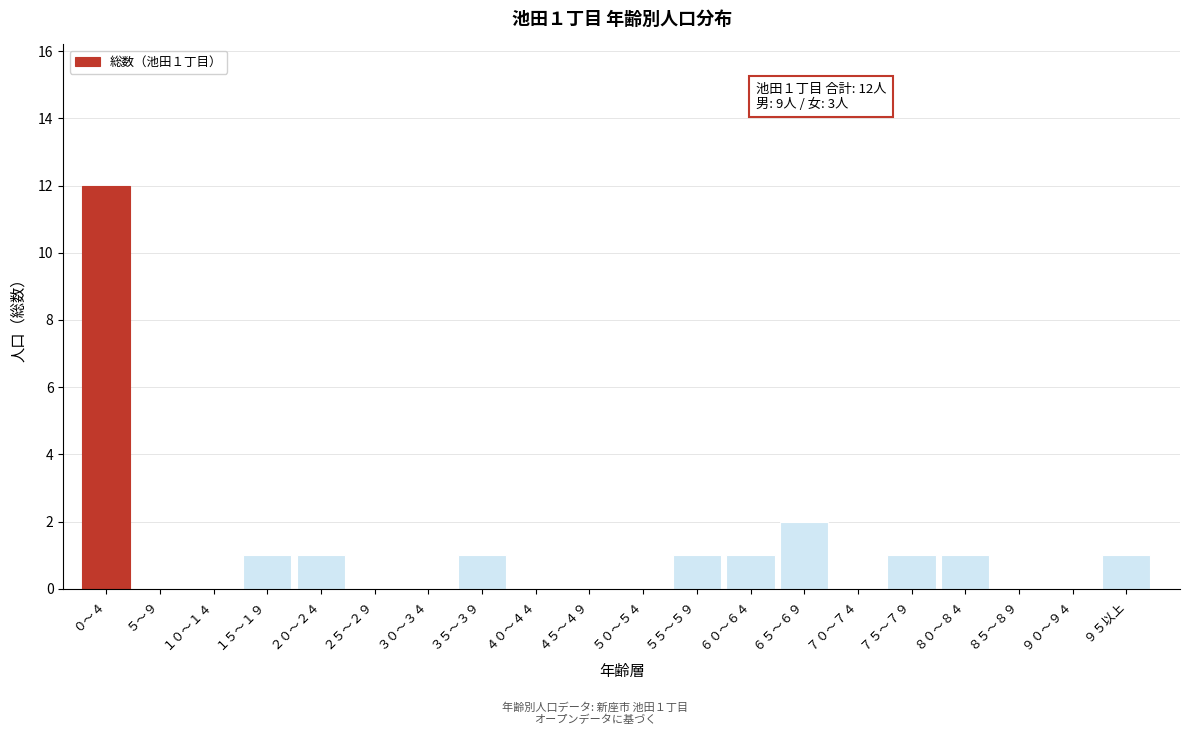

Reading left to right, list all the values displayed in this chart.

０～４=12	５～９=0	１０～１４=0	１５～１９=1	２０～２４=1	２５～２９=0	３０～３４=0	３５～３９=1	４０～４４=0	４５～４９=0	５０～５４=0	５５～５９=1	６０～６４=1	６５～６９=2	７０～７４=0	７５～７９=1	８０～８４=1	８５～８９=0	９０～９４=0	９５以上=1